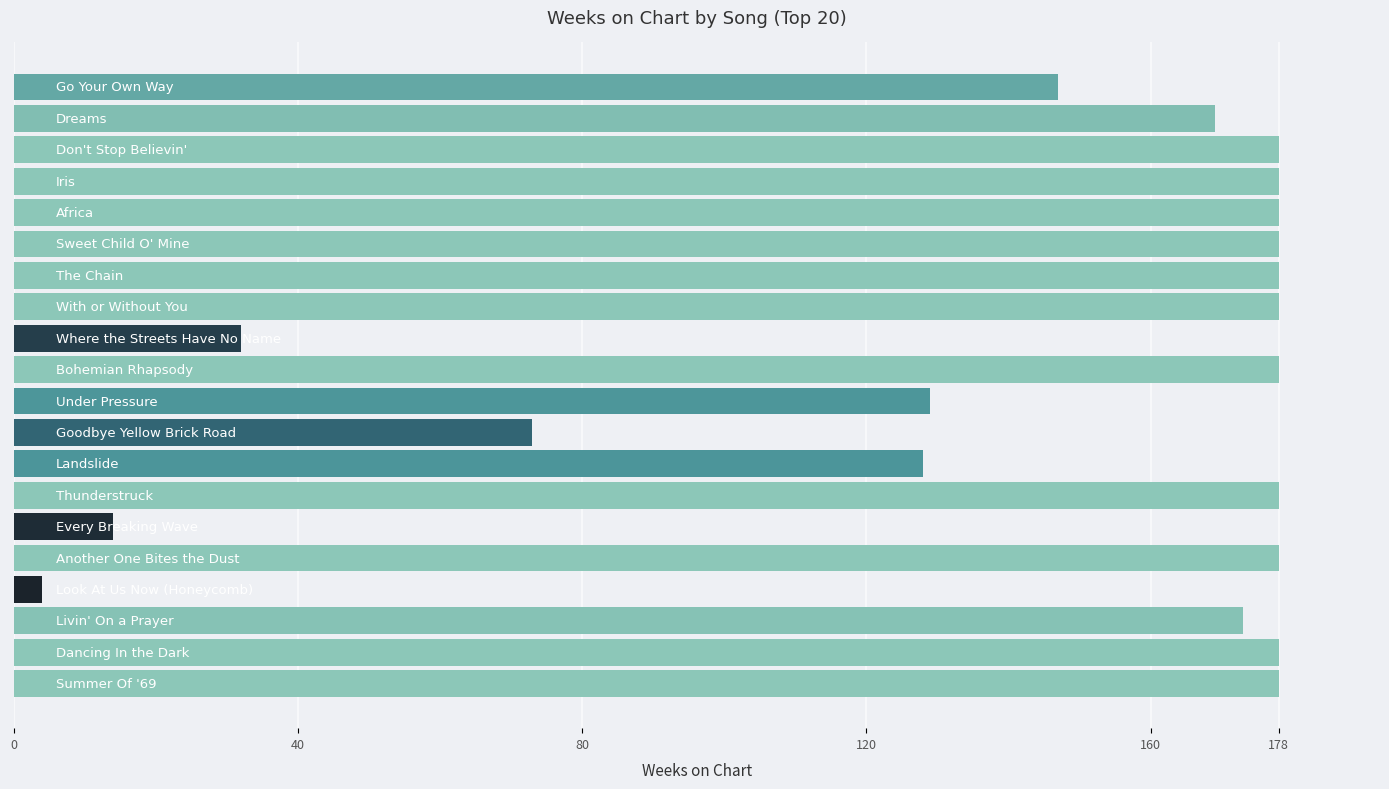

What is the sum of all values?

2827